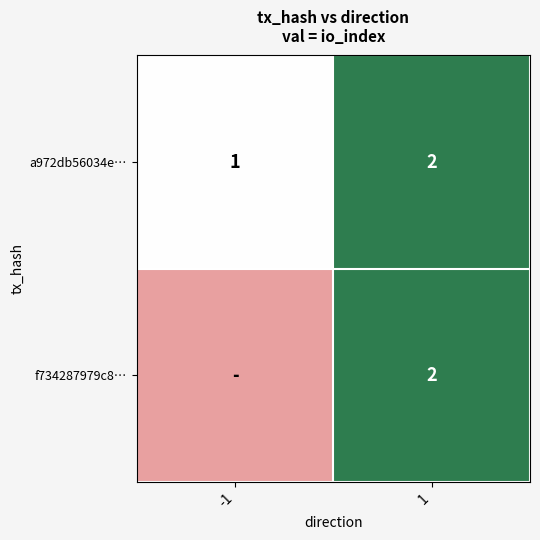

What is the maximum value shown in the chart?

2